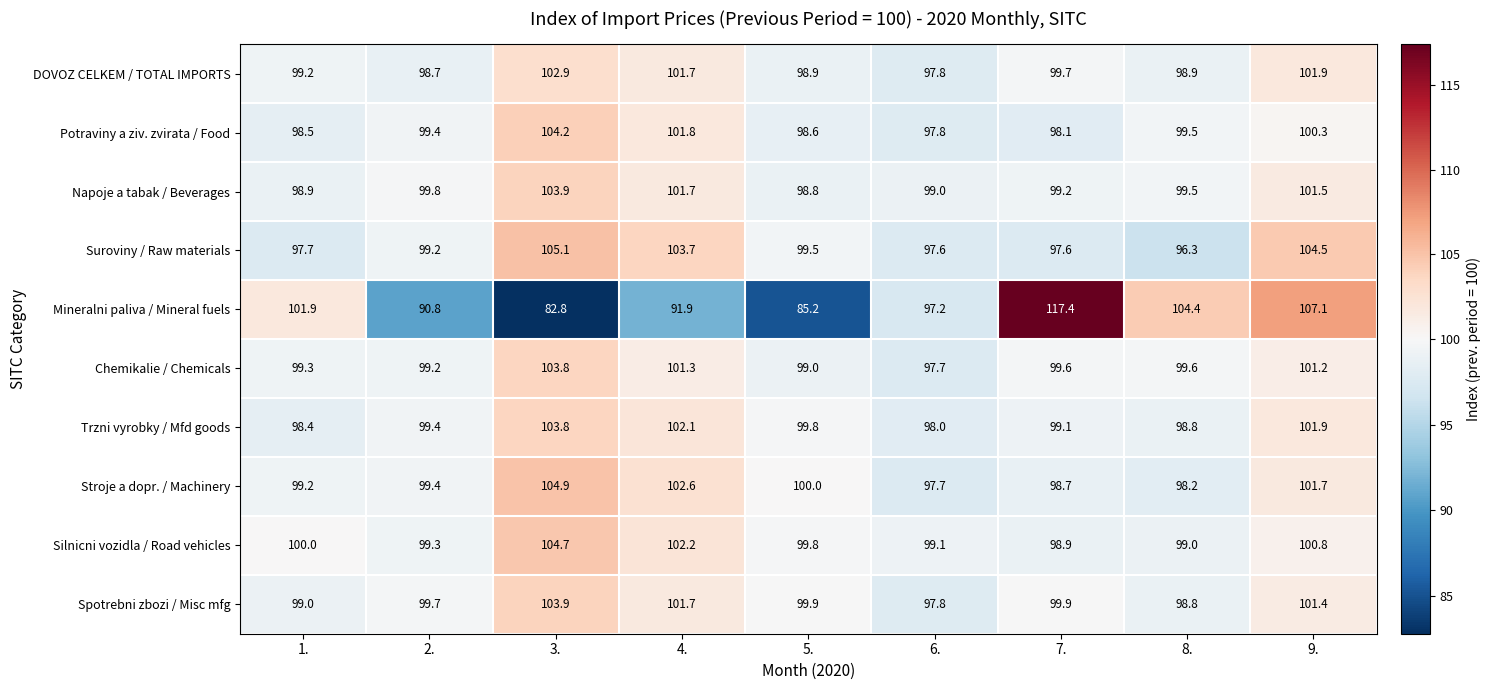

What is the sum of the Stroje a dopr. / Machinery values at 4. and 1.?

201.8